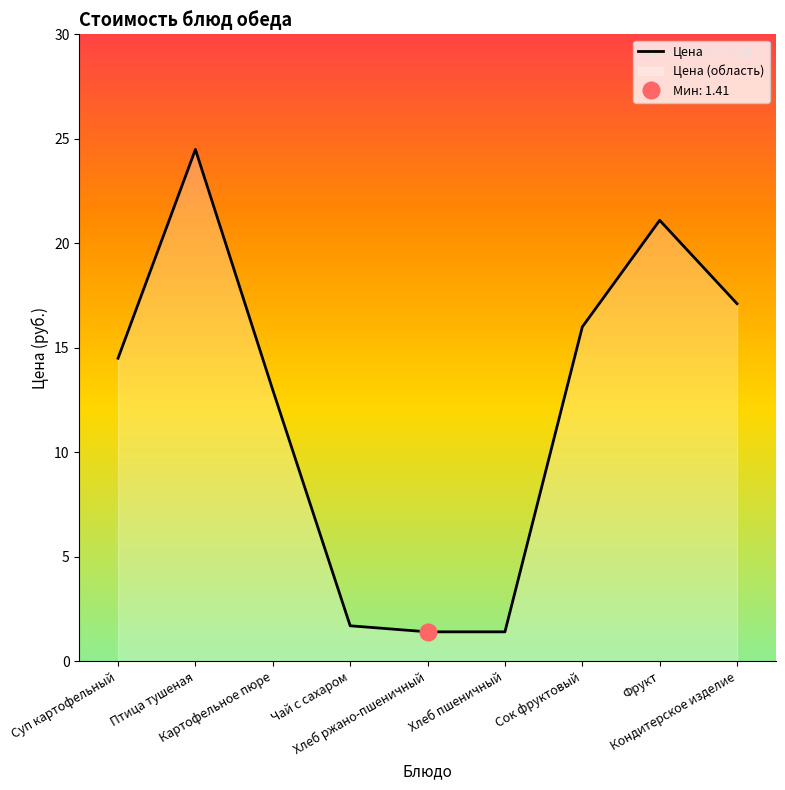

What is the difference between the second highest and second lowest values?

19.7